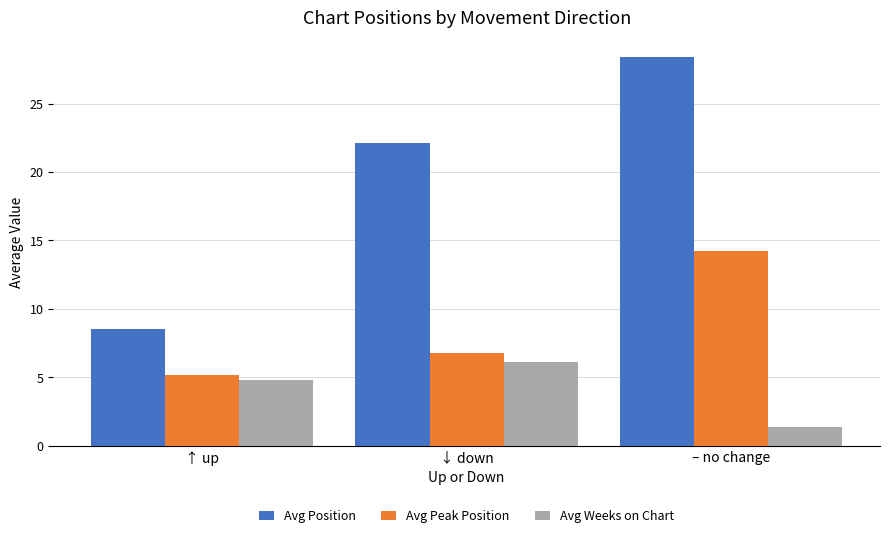

Reading left to right, list all the values displayed in this chart.

Avg Position: 8.5	22.1	28.4
Avg Peak Position: 5.2	6.8	14.2
Avg Weeks on Chart: 4.8	6.1	1.4